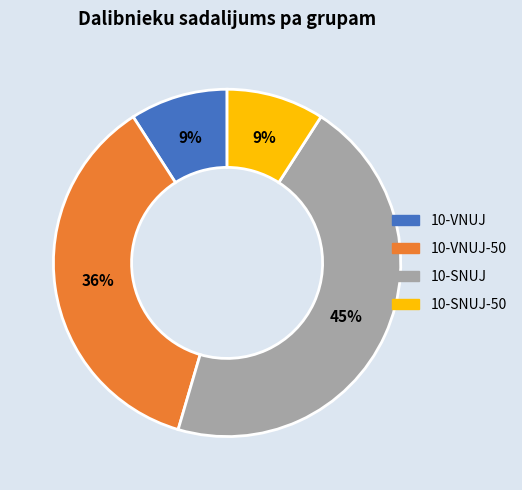

To the nearest percent, what is the average slice percentage?

25%